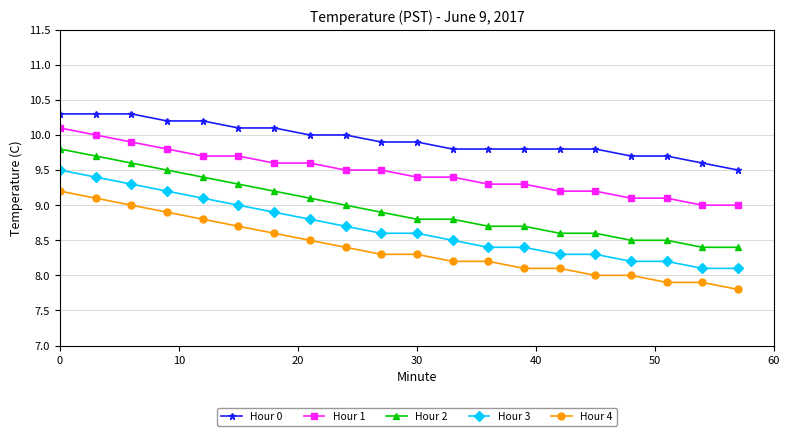

What are all the series names shown in the legend?

Hour 0, Hour 1, Hour 2, Hour 3, Hour 4